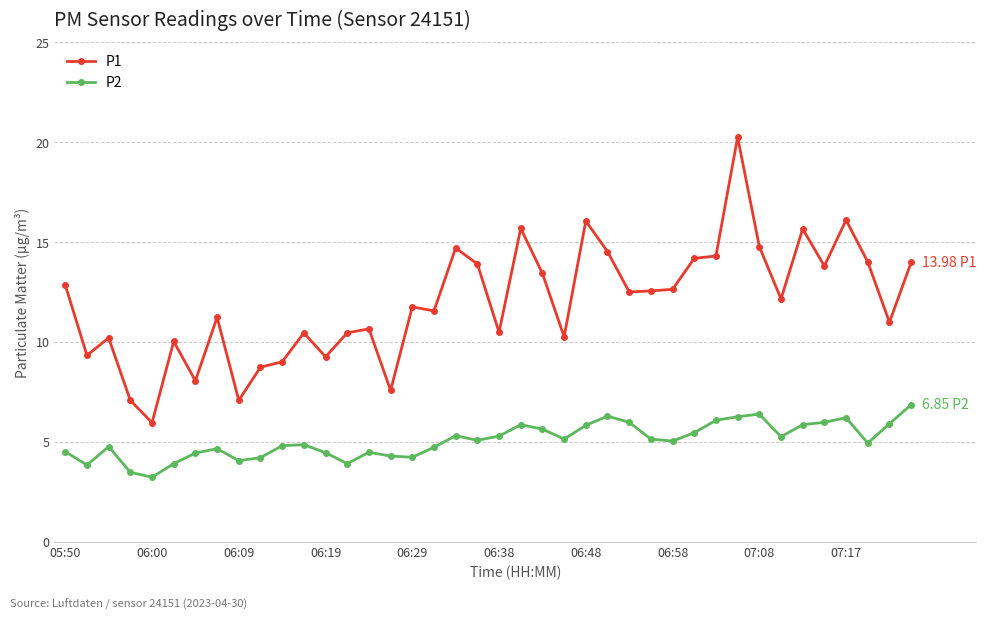

Rank the series by their average value, from lowest to highest.

P2, P1